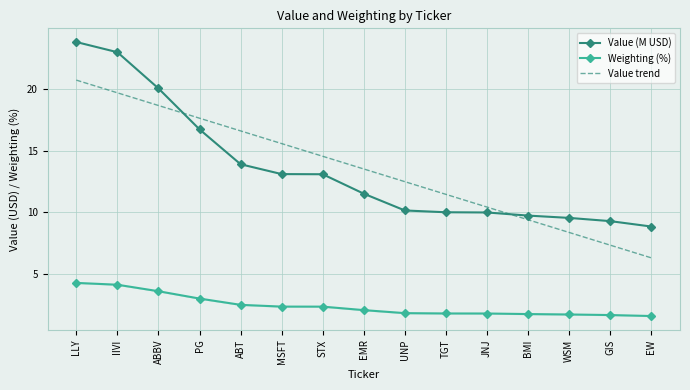

What are all the series names shown in the legend?

Value (M USD), Weighting (%), Value trend